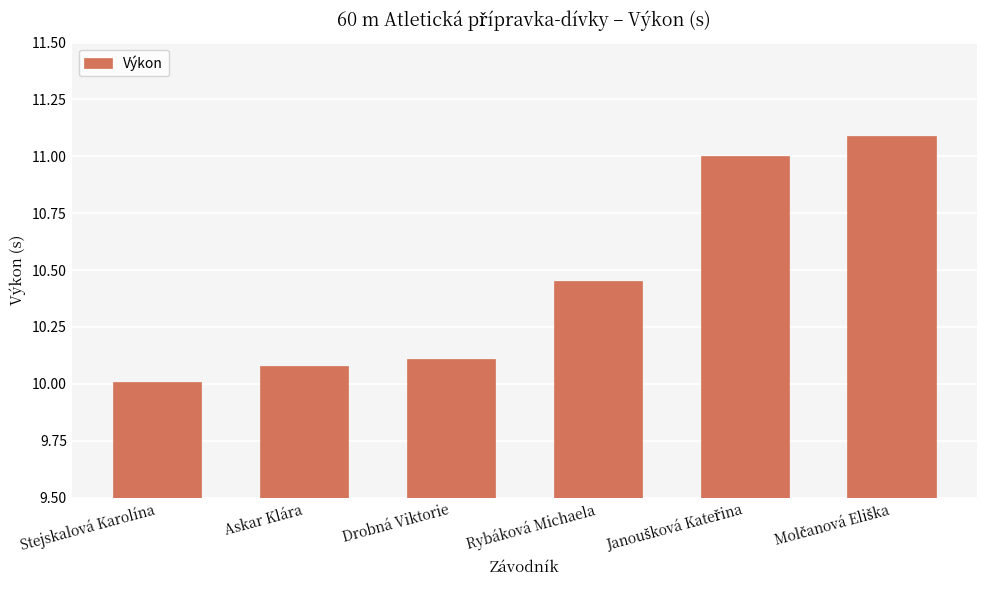

What is the label of the 2nd bar from the left?

Askar Klára